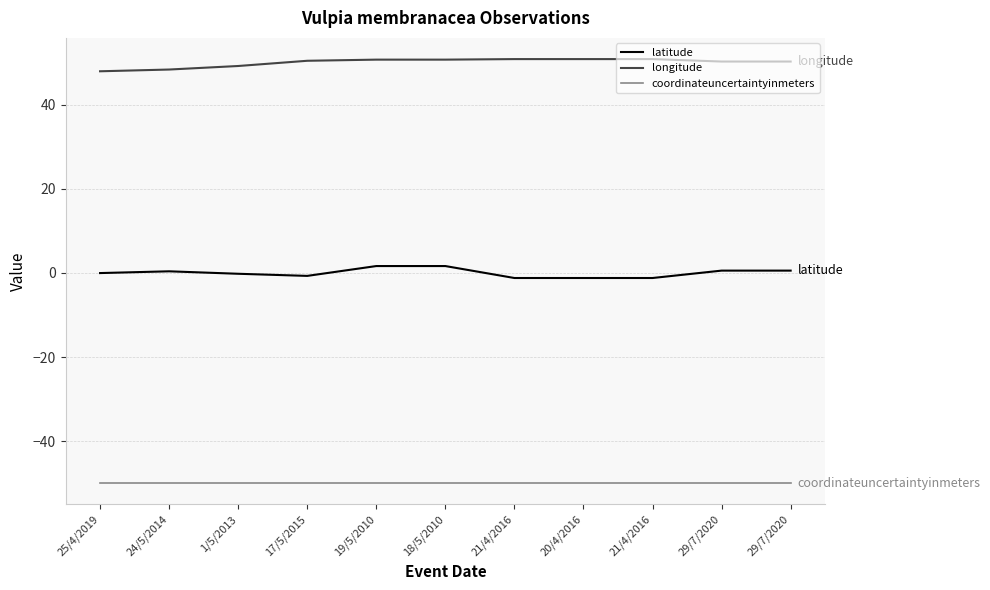

Reading left to right, transcribe all the data shown in this chart.

latitude: -0.1	0.4	-0.2	-0.7	1.6	1.6	-1.2	-1.2	-1.2	0.5	0.5
longitude: 47.9	48.3	49.2	50.4	50.7	50.7	50.8	50.8	50.8	50.2	50.2
coordinateuncertaintyinmeters: -50.0	-50.0	-50.0	-50.0	-50.0	-50.0	-50.0	-50.0	-50.0	-50.0	-50.0